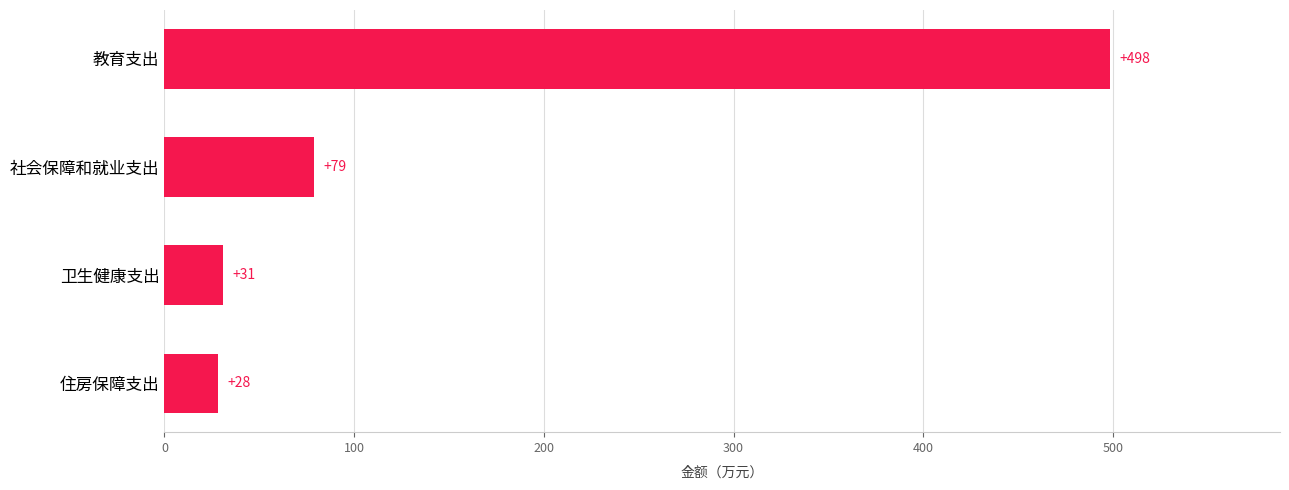

Which has a higher value, 社会保障和就业支出 or 住房保障支出?

社会保障和就业支出